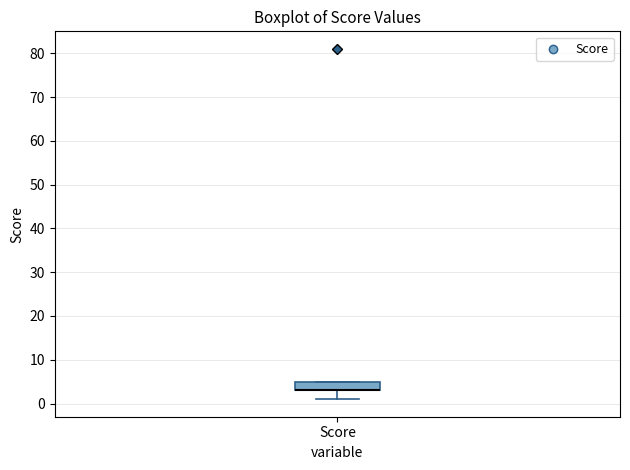

Read this box plot against the y-axis: the position of the median line, the range covered by the box, and the ends of both whiskers. The values are not printed on the chart, so give them approximately, as read against the axis.

median 3 (drawn on the box's lower edge), box 3 to 5, whiskers 1 to 5